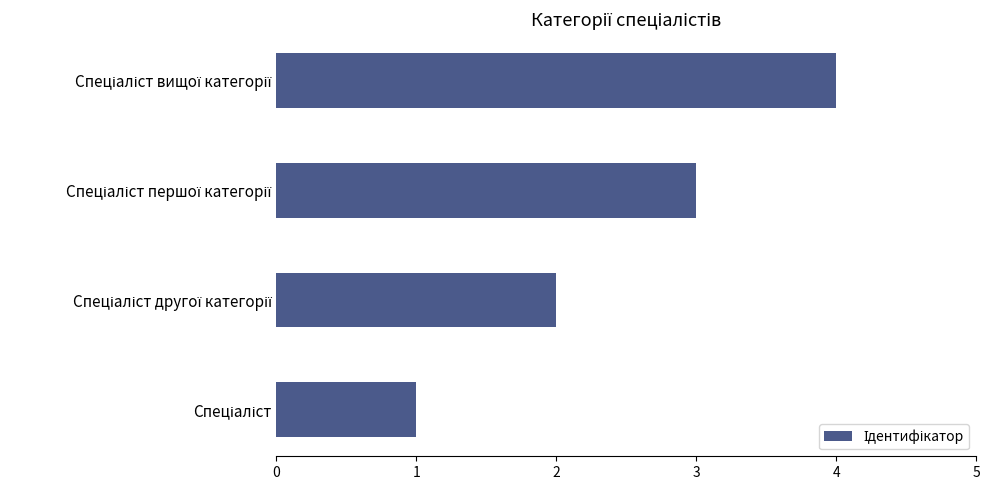

What is the difference between the maximum and minimum values?

3